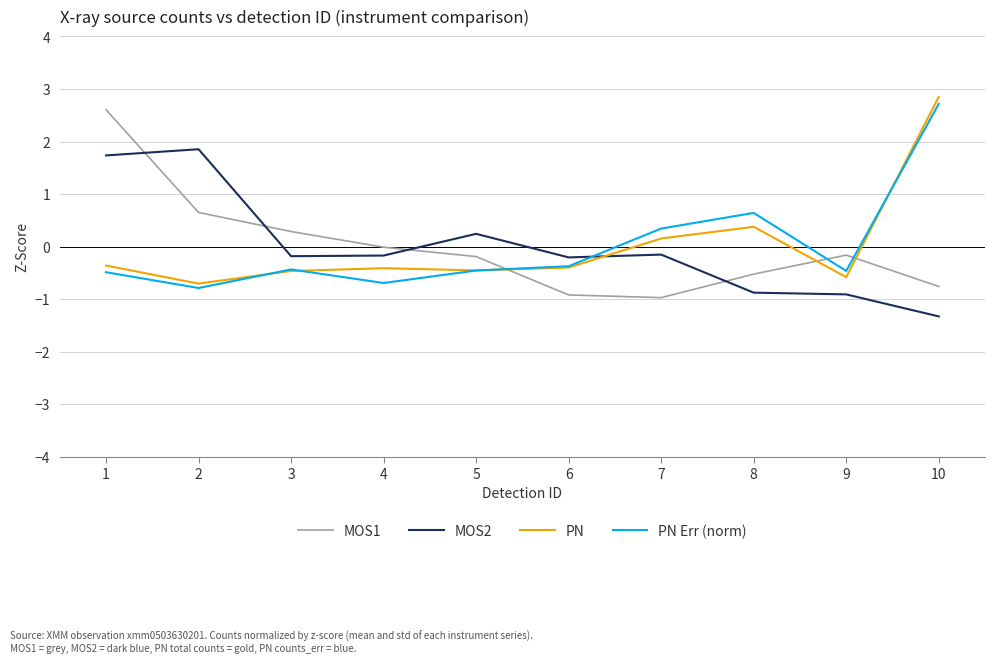

Which category has the highest value in the PN series?

10